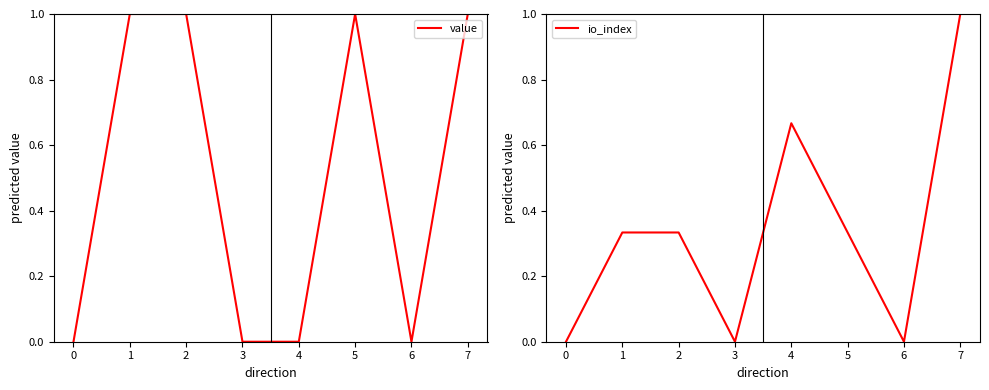

What is the sum of the io_index values at 6 and 3?

0.0